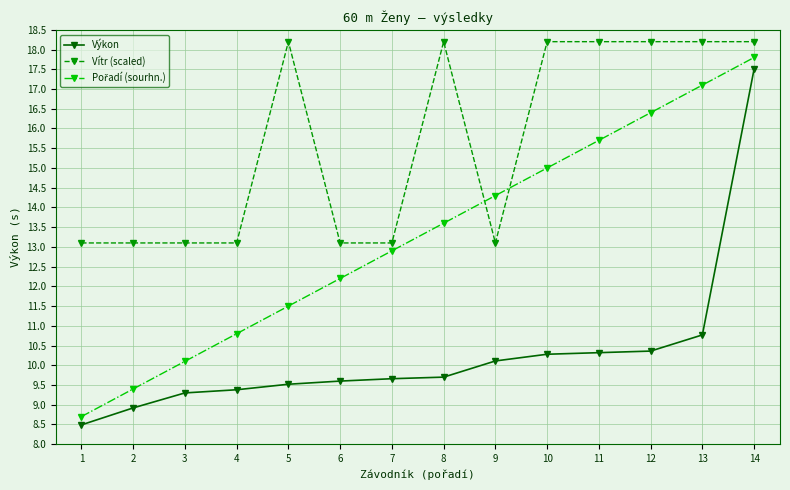

Which series has the largest total across all categories?

Vítr (scaled)